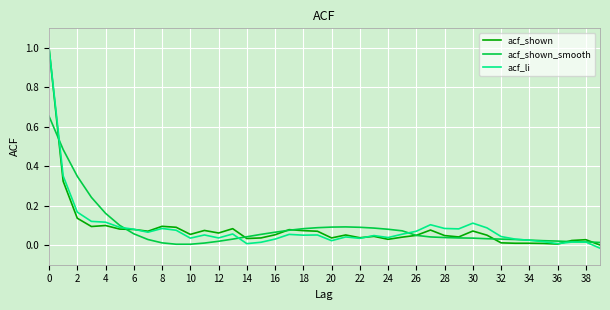

What is the highest value of the acf_shown series?

1.0